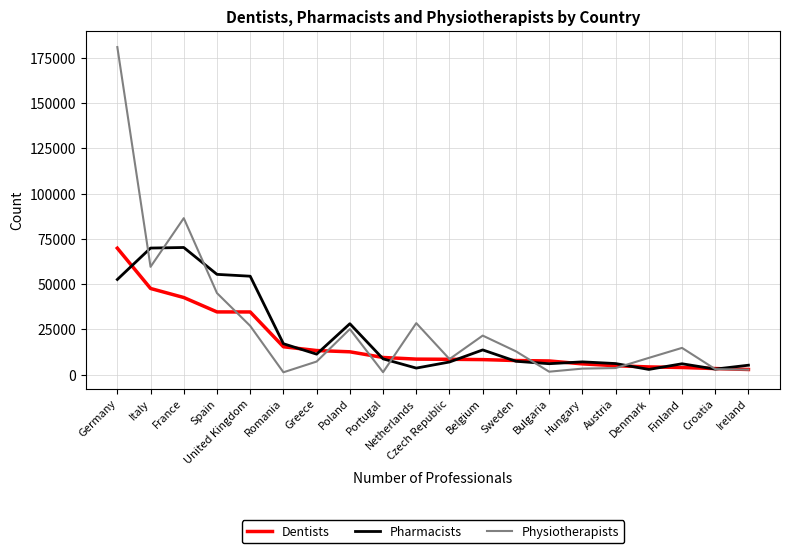

How many lines are shown in the chart?

3